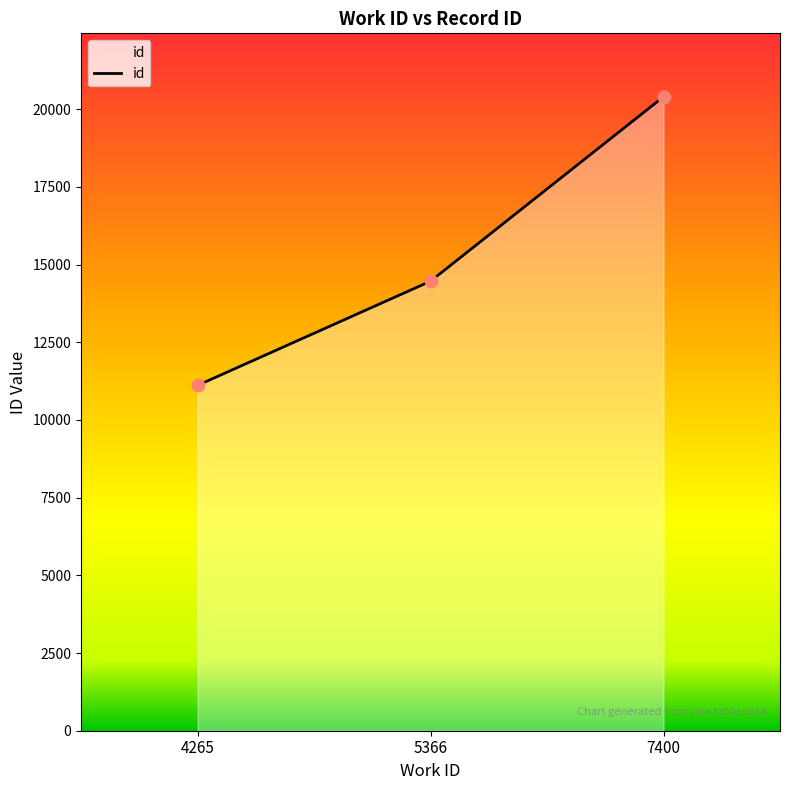

Between 4265 and 5366, which is larger?

5366